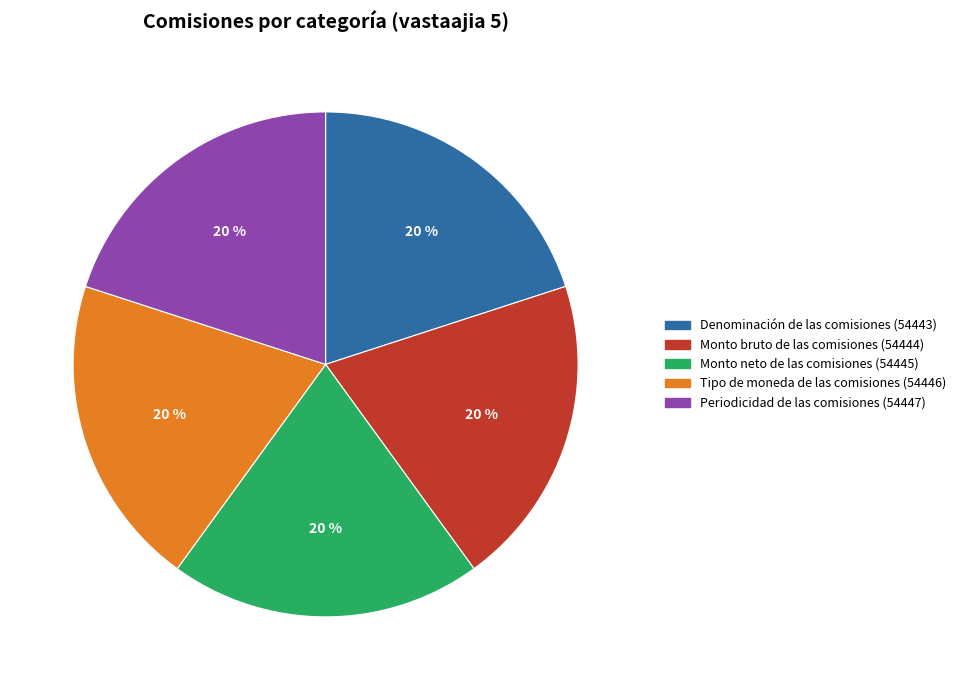

What percentage is the Monto bruto de las comisiones slice, to the nearest percent?

20%